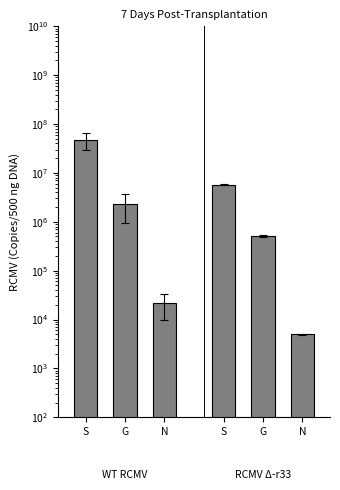

At which category is the sum across all series the highest?

S